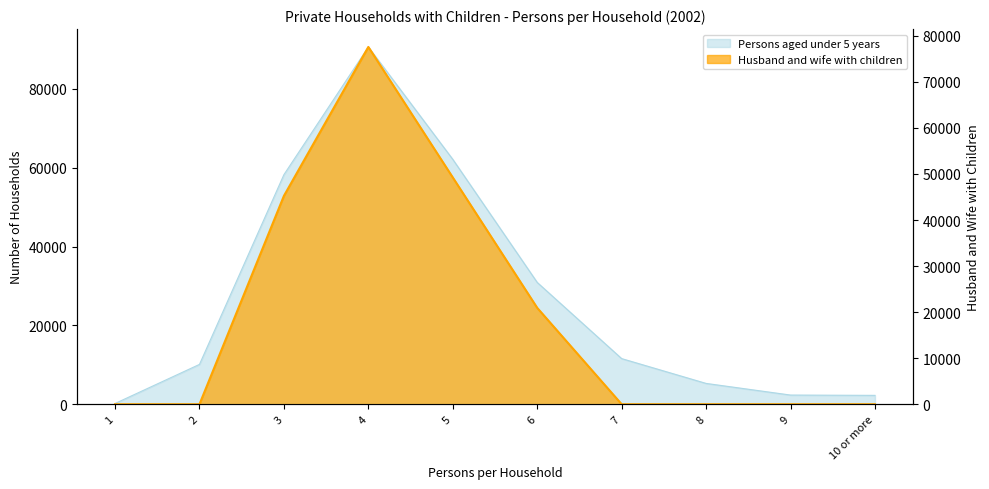

What is the label of the 7th point from the right?

4